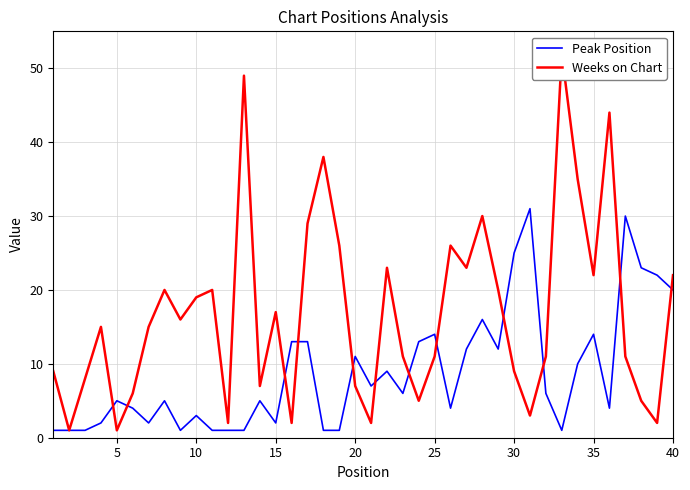

Does the chart have visible grid lines?

Yes